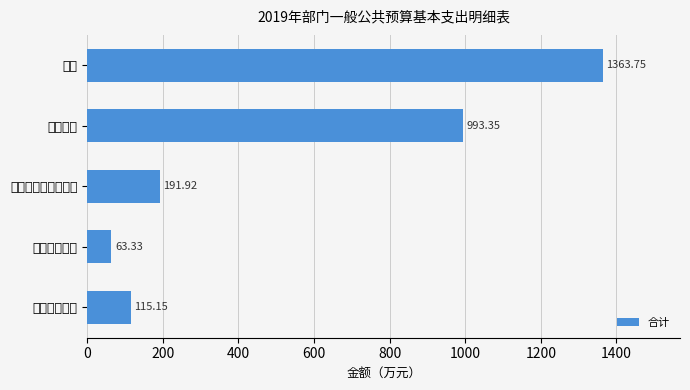

How many values exceed 191?

3